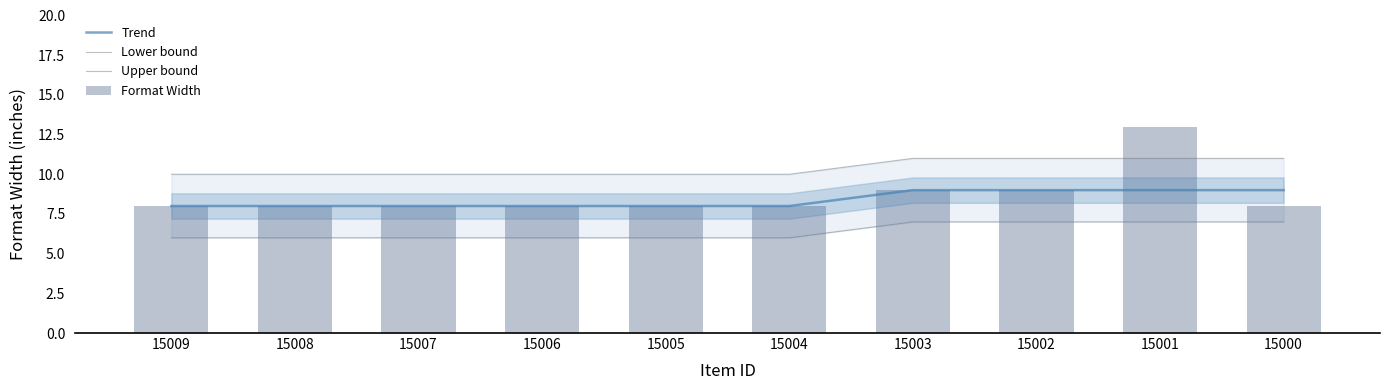

What is the value of the Trend bar at the 4th from the left?

8